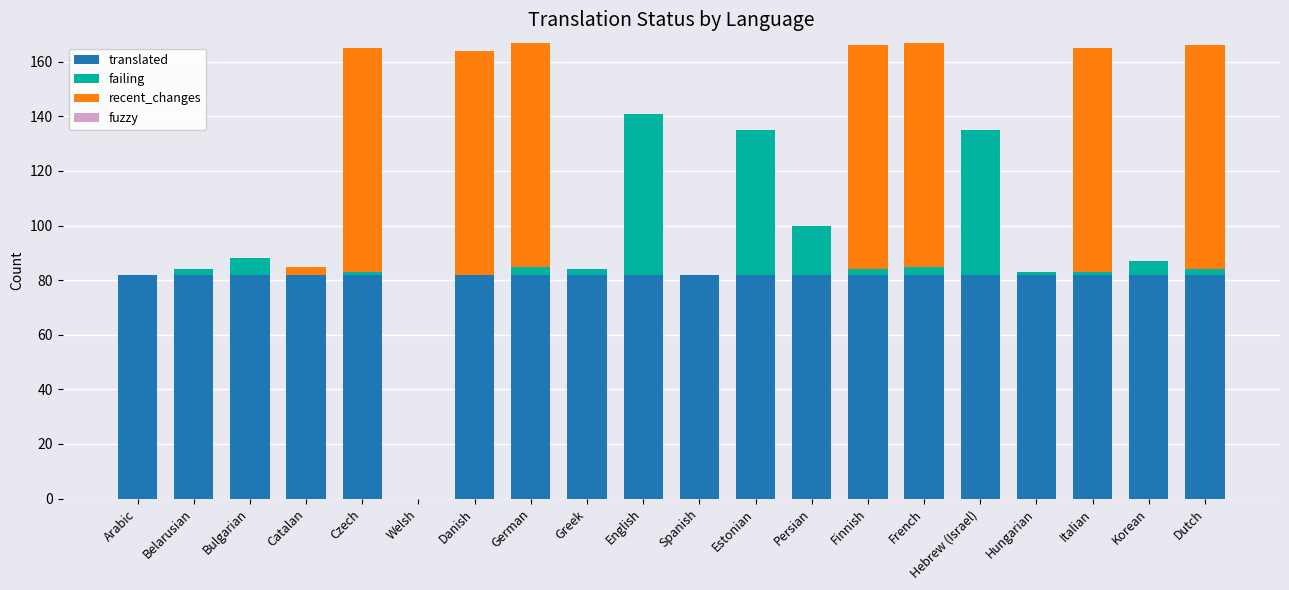

What is the highest value of the translated series?

82